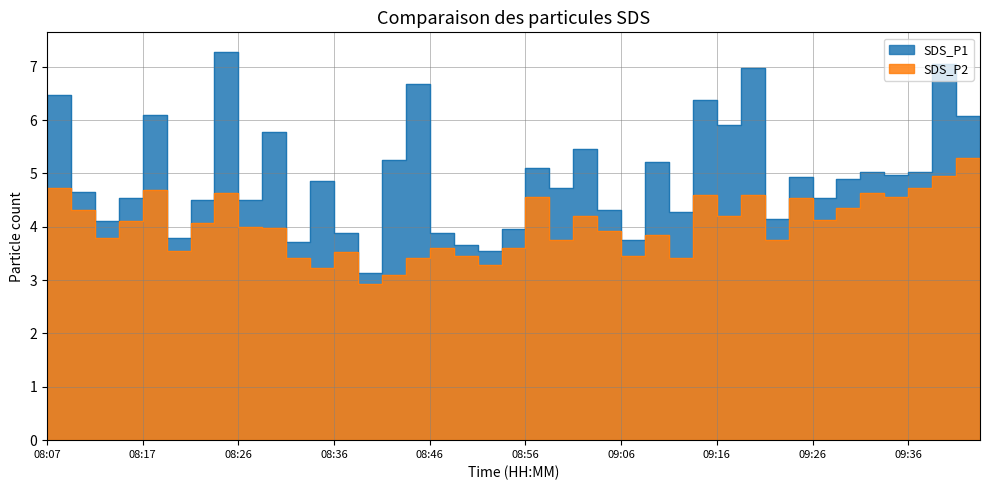

What is the label of the 19th point from the right?

08:58